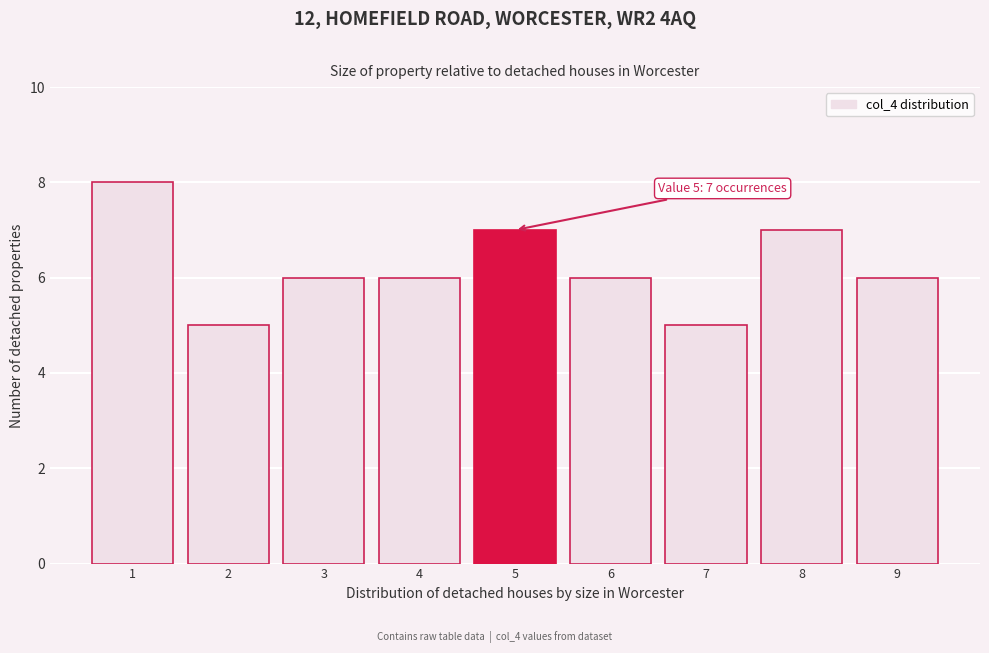

Reading left to right, extract all data points from this chart.

1=8	2=5	3=6	4=6	5=7	6=6	7=5	8=7	9=6